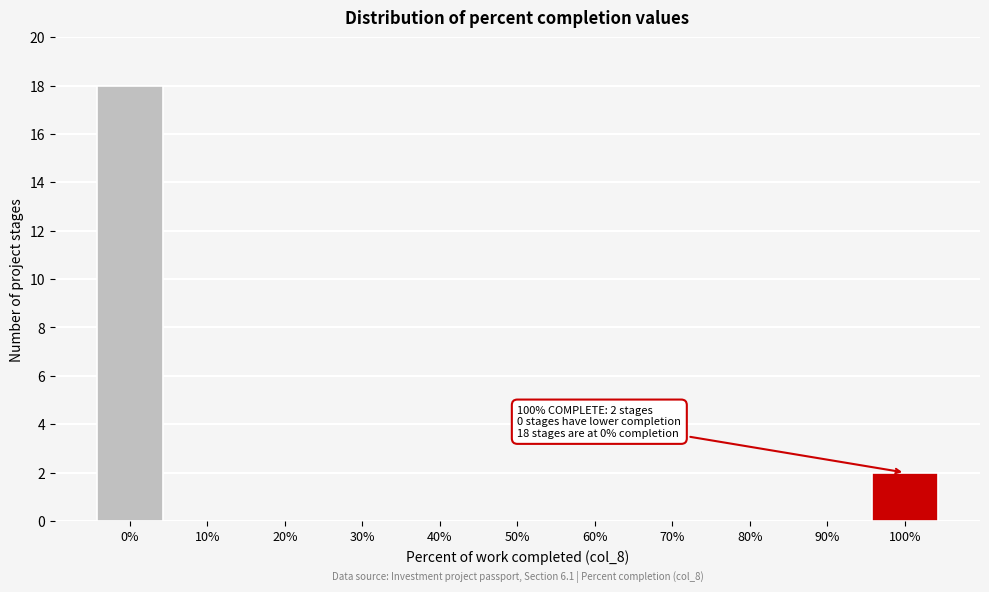

Reading right to left, list all the values displayed in this chart.

100%=2	90%=0	80%=0	70%=0	60%=0	50%=0	40%=0	30%=0	20%=0	10%=0	0%=18